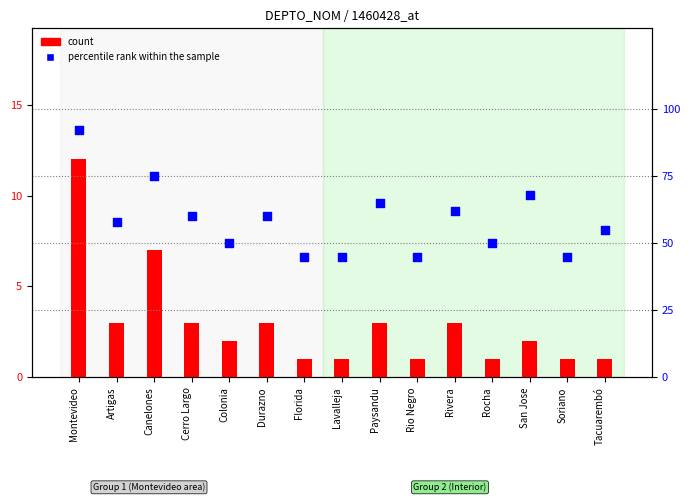

At which category is the sum across all series the highest?

Montevideo